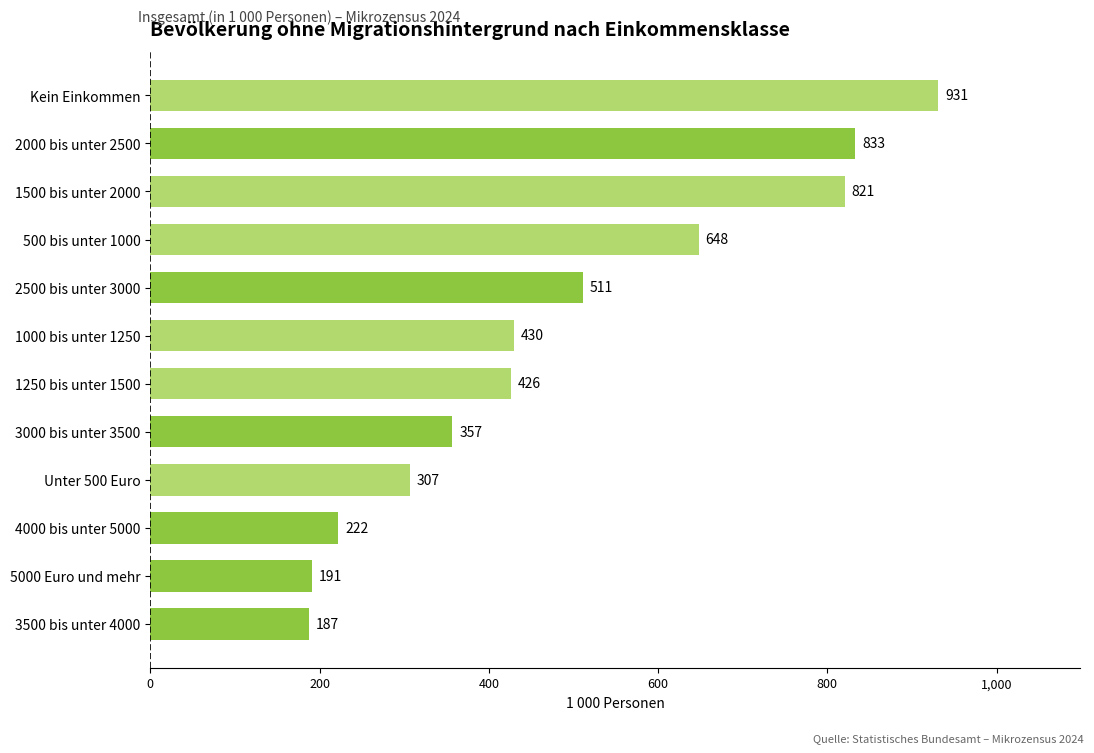

Is it true that the value at Kein Einkommen is 294?

False